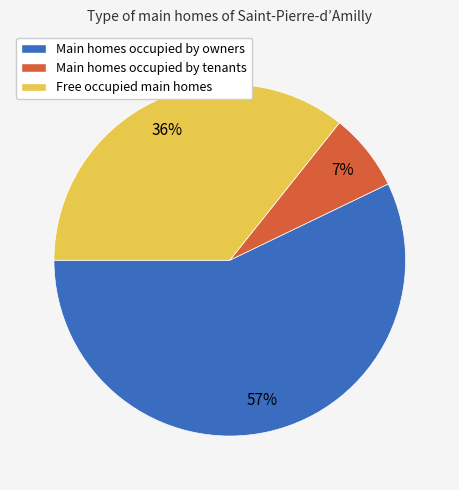

Does Main homes occupied by owners account for over 50% of the chart?

Yes